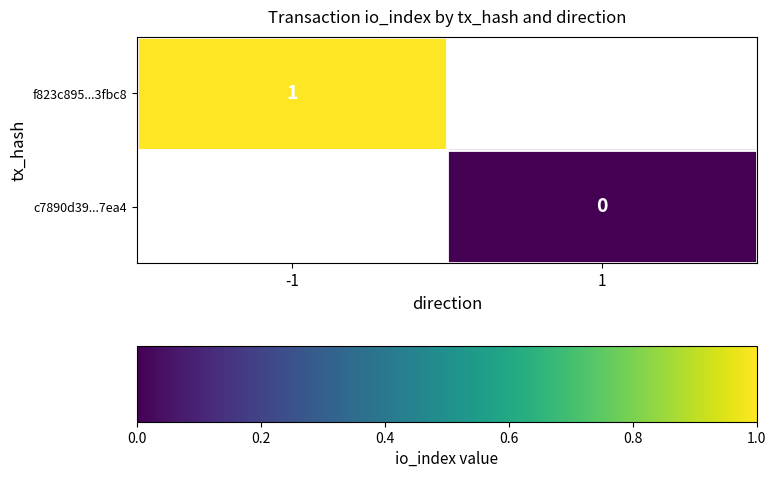

Count the number of categories in the chart.

2